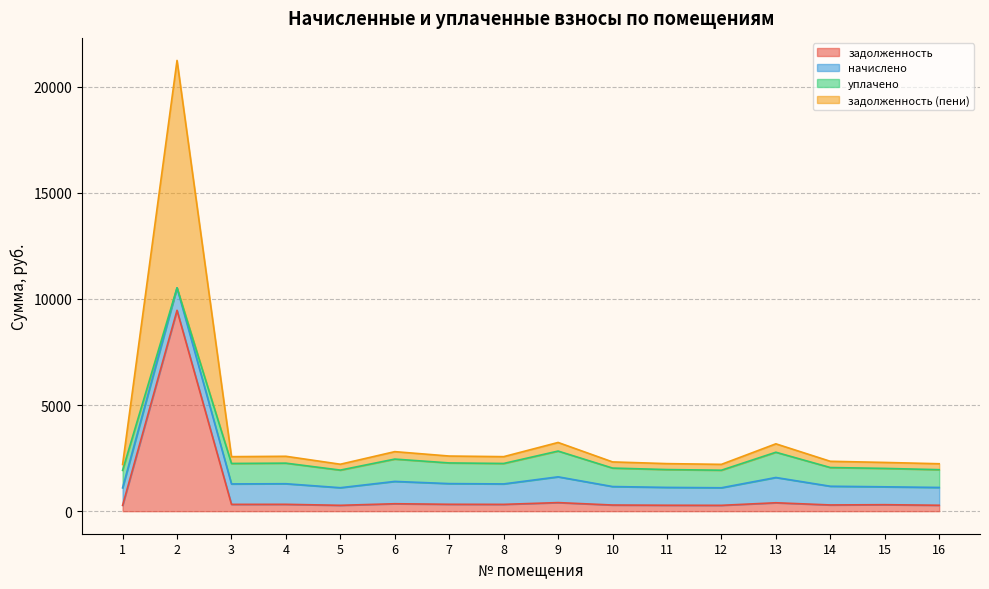

True or false: задолженность and задолженность (пени) cross at least once.

False